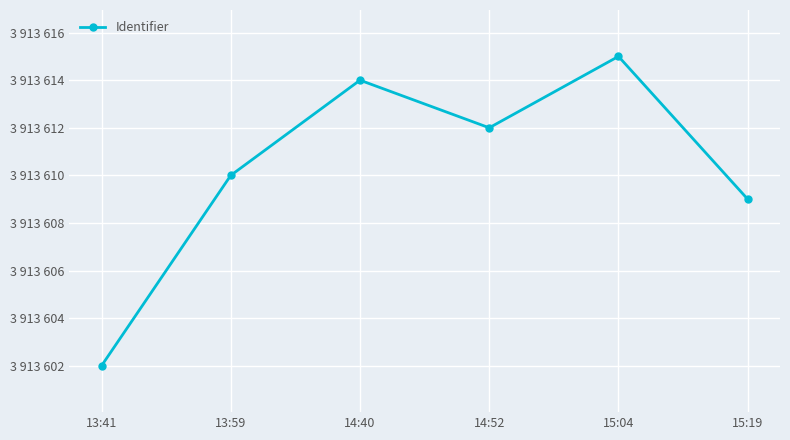

Is this an area chart (filled region under the line)?

No